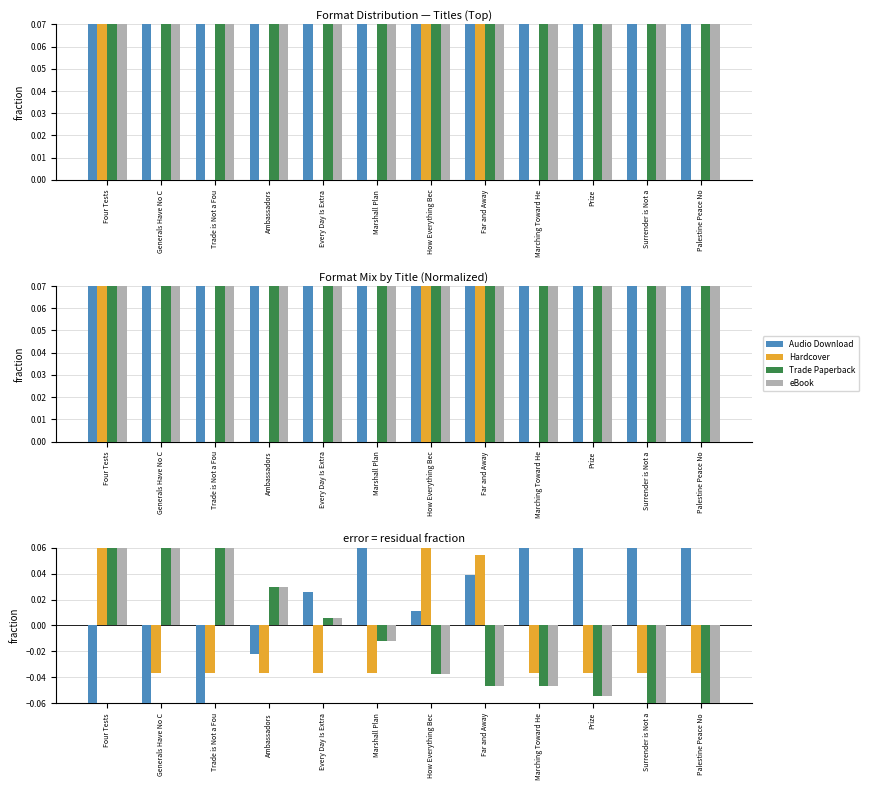

The Hardcover series shows -0.0 at Generals Have No C. True or false?

True